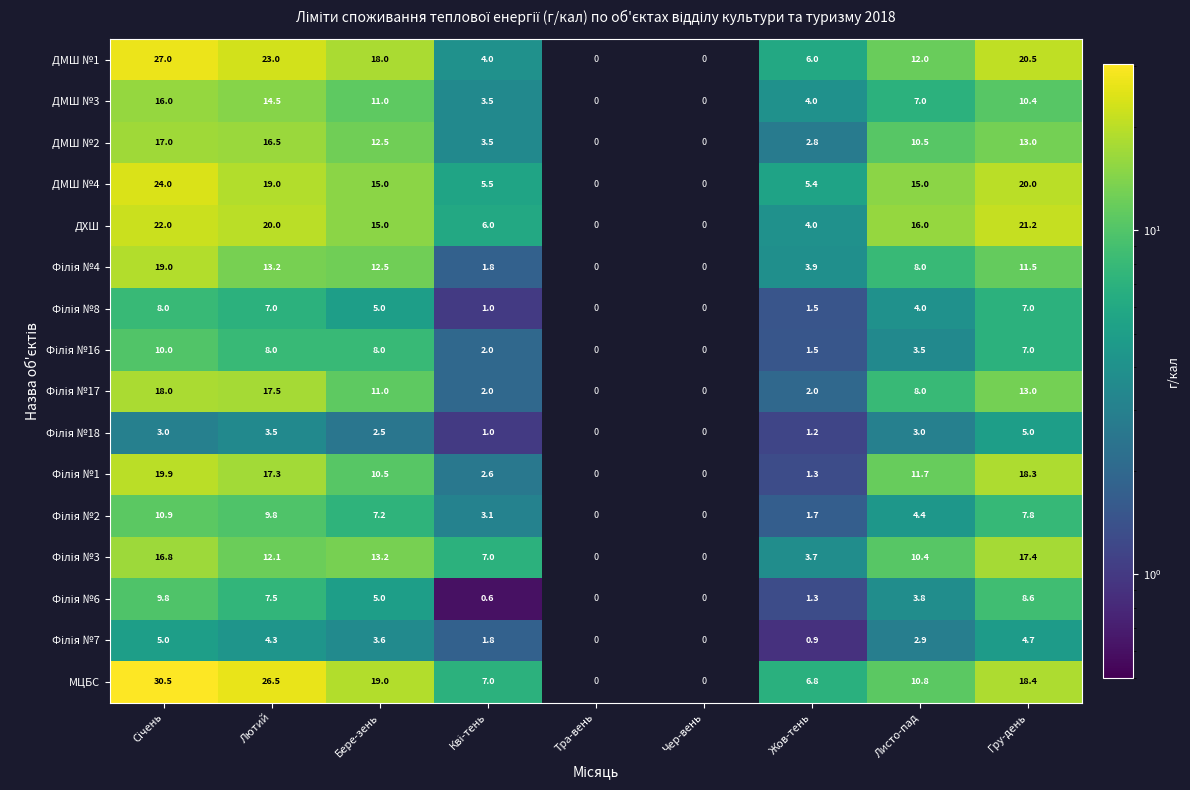

How many data points does each series have?

9